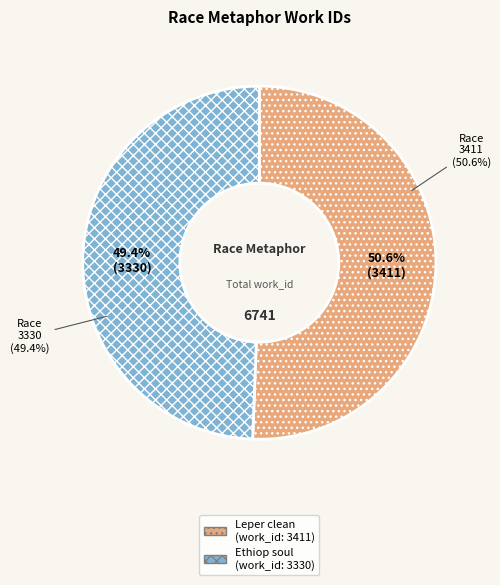

What percentage do But Thou canst wash the leper clean and My Ethiop soul shall change her skin together represent?

100.0%